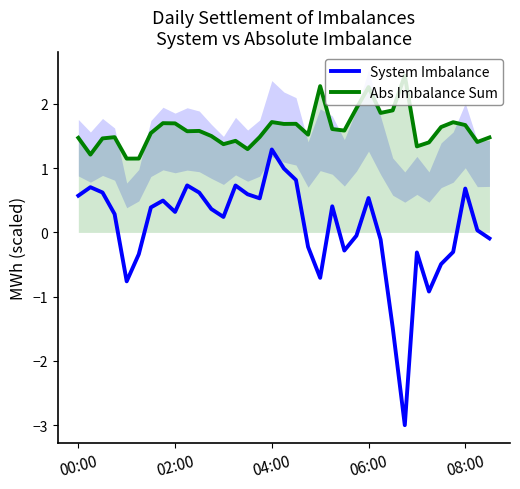

The System Imbalance series shows 1.3 at 04:00. True or false?

True